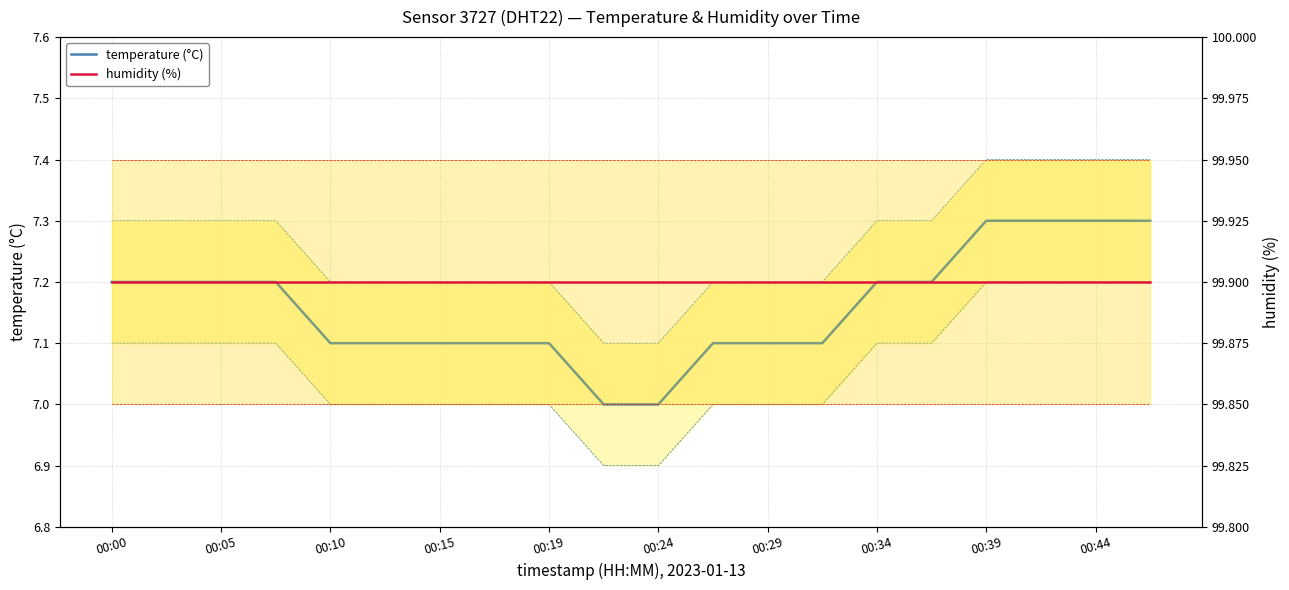

True or false: temperature (°C) has more than 0 interior local peaks.

False